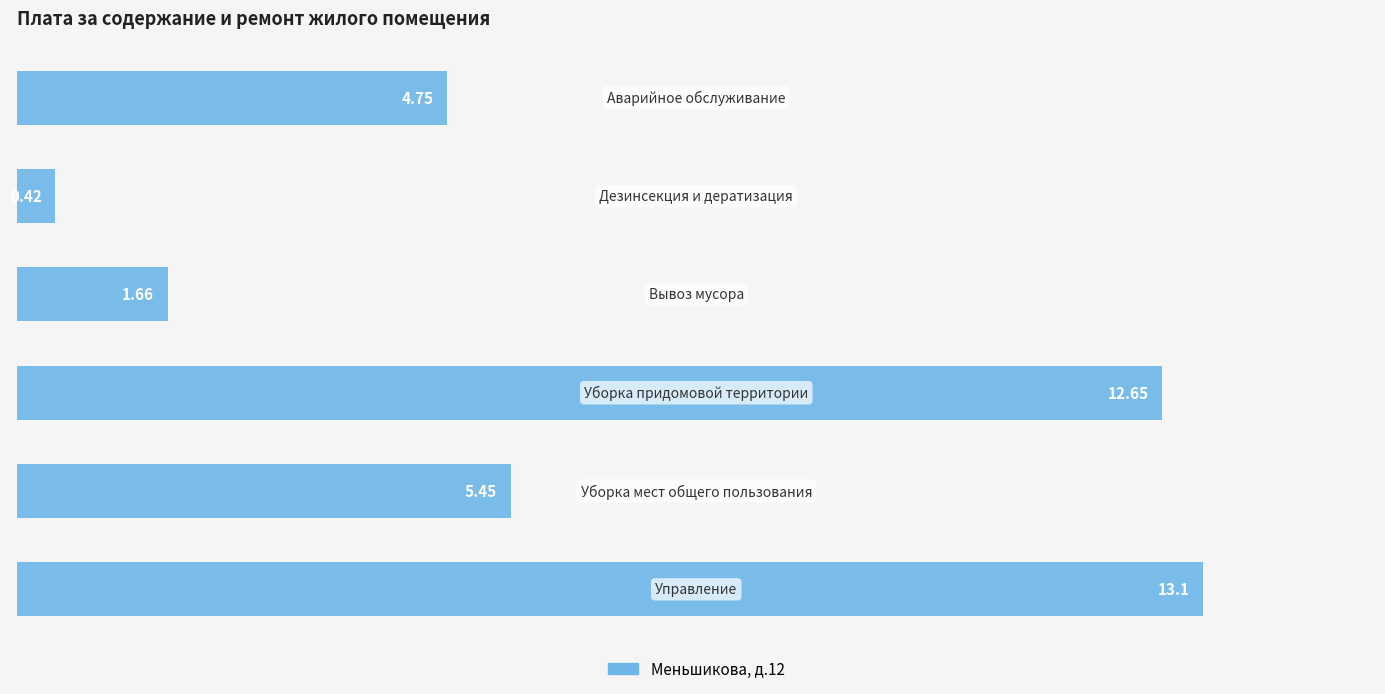

What is the difference between the maximum and minimum values?

12.7